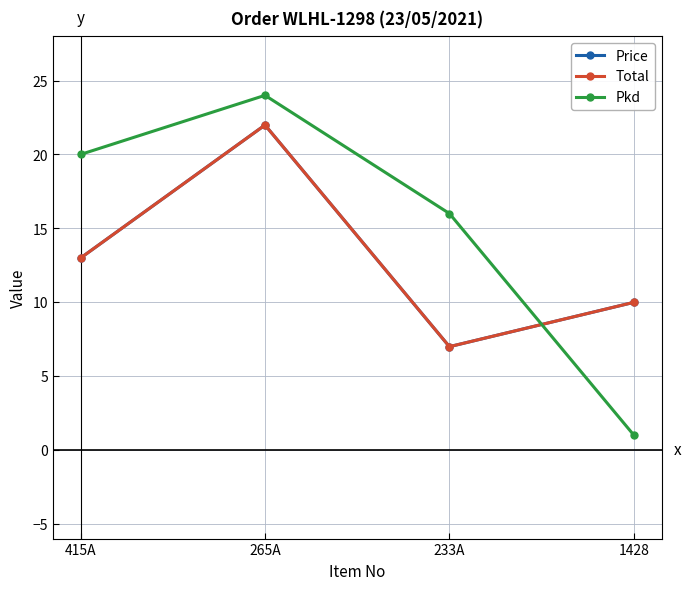

Is this an area chart (filled region under the line)?

No